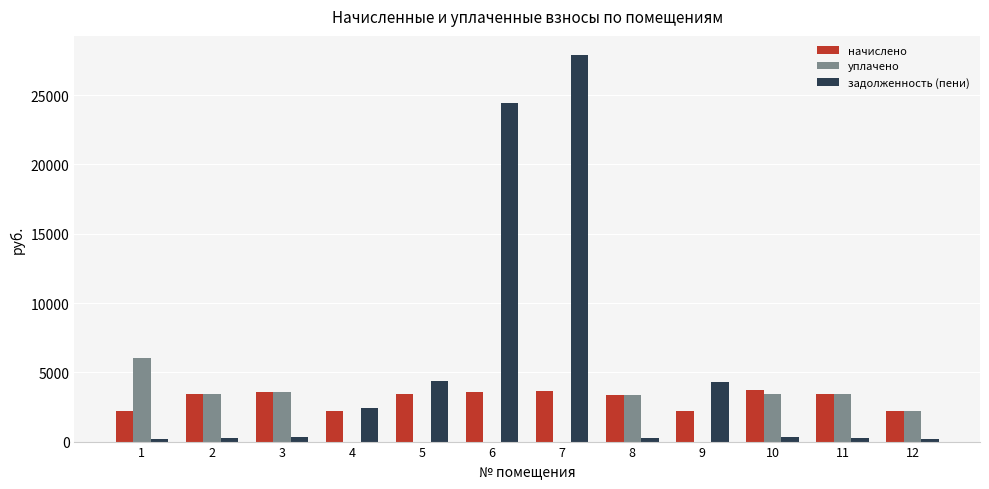

What is the maximum value for уплачено?

6001.1